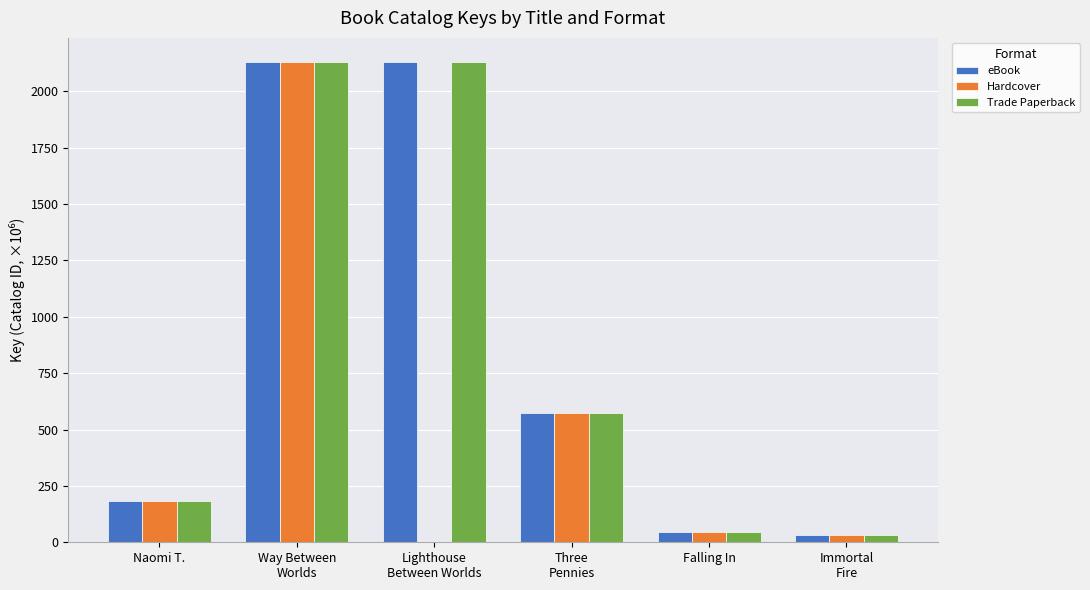

What is the maximum value shown in the chart?

2130.3